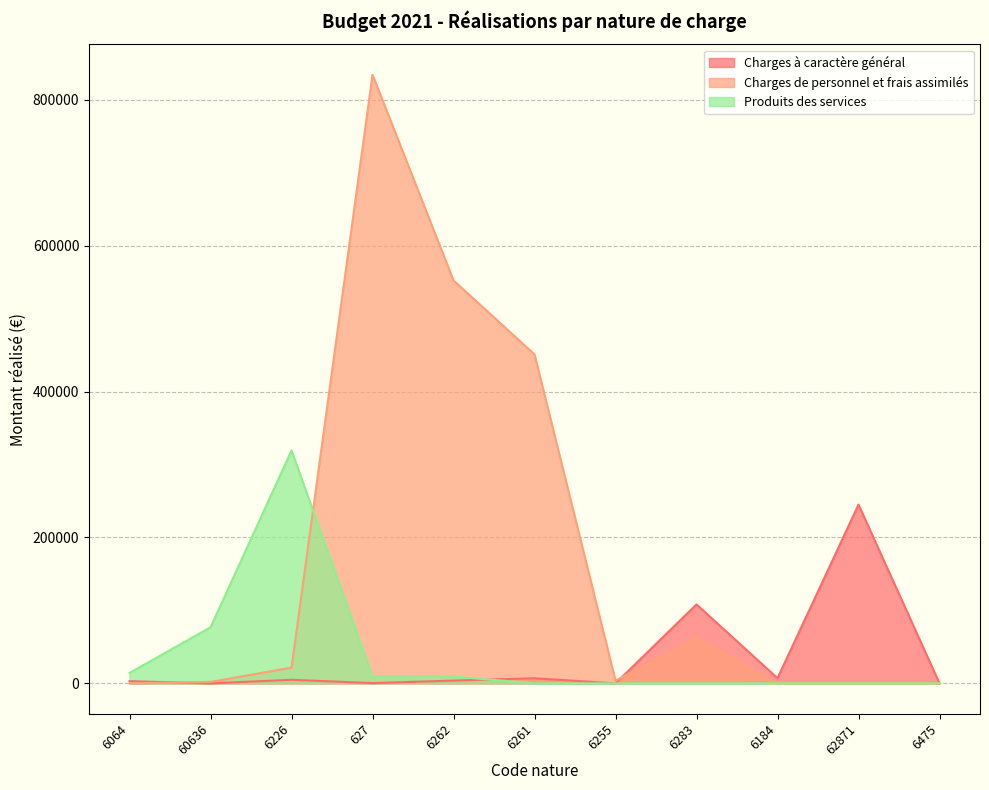

True or false: Charges à caractère général and Produits des services cross at least once.

True